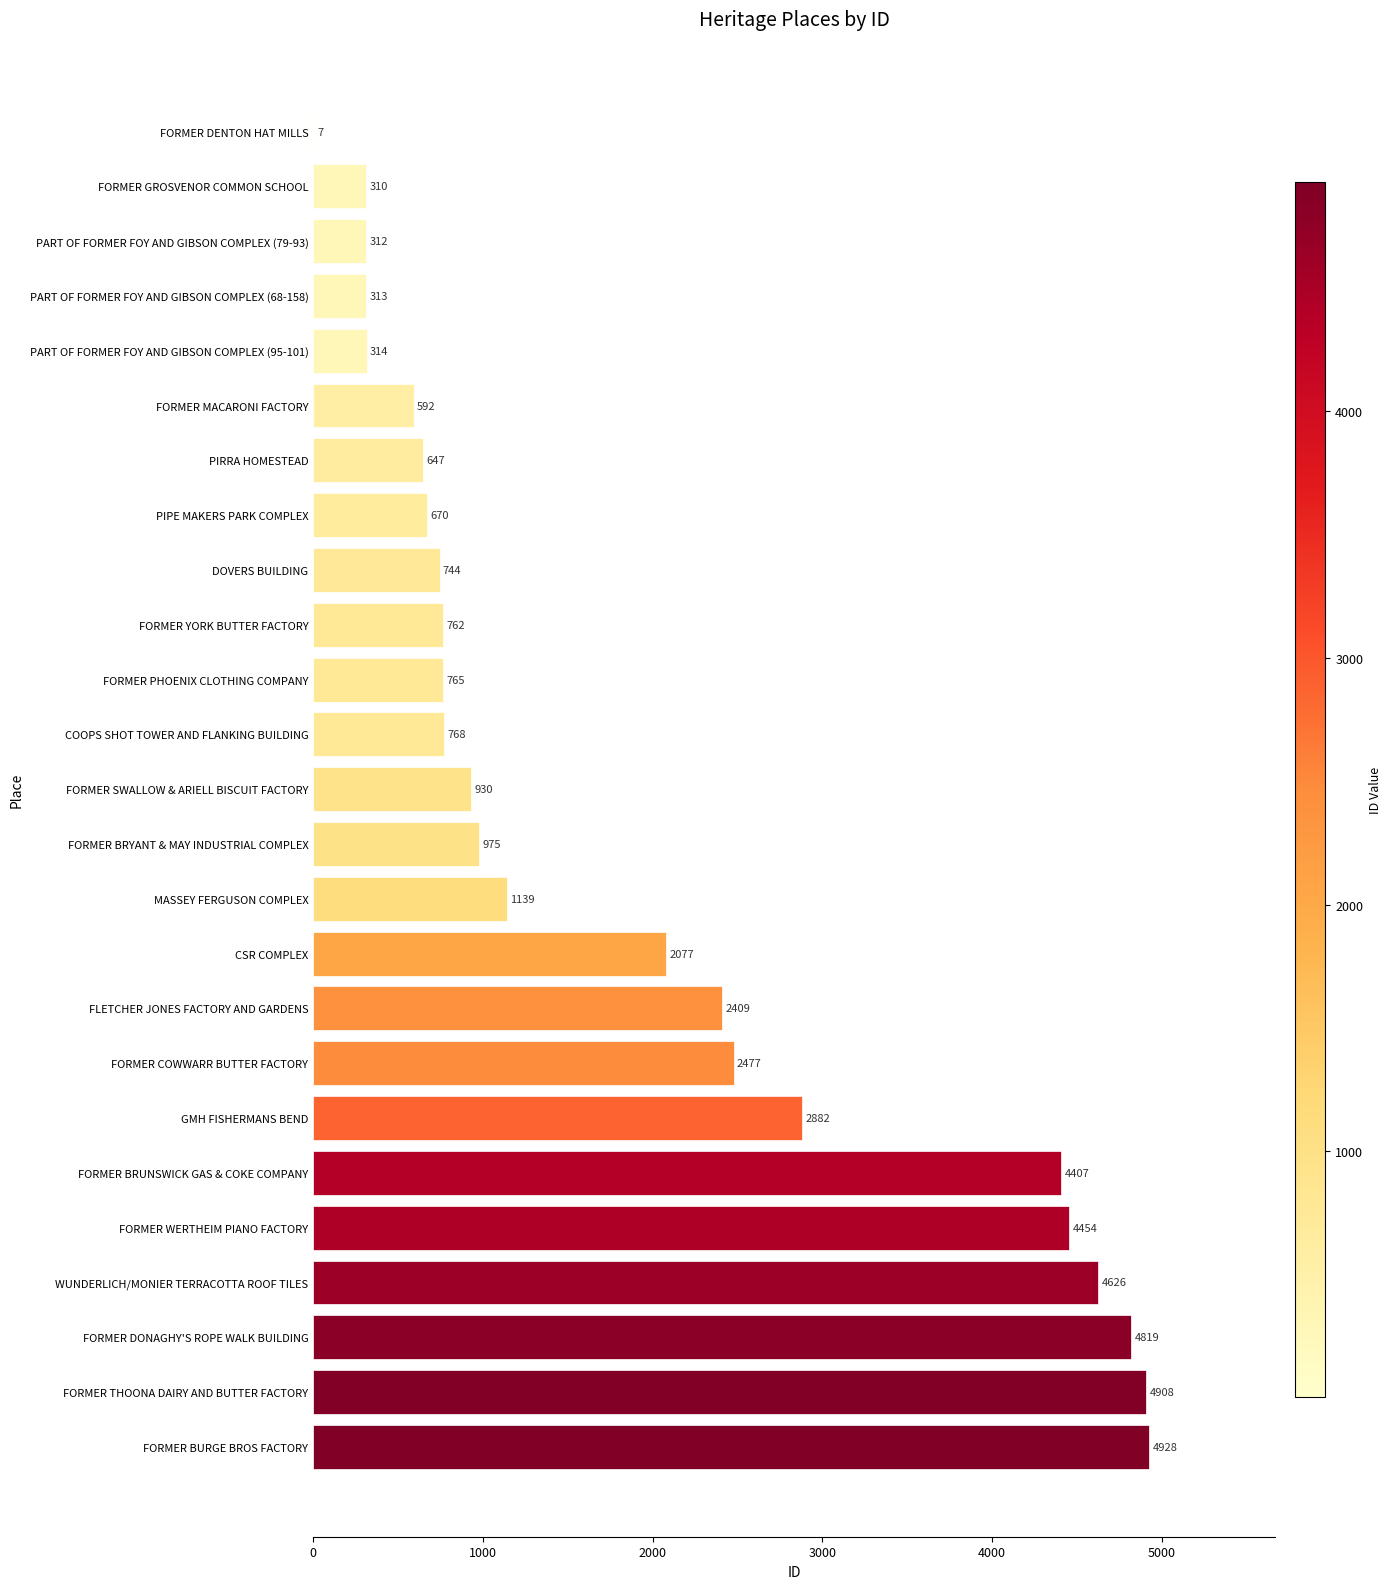

Is it true that the value at FORMER COWWARR BUTTER FACTORY is 2477?

True